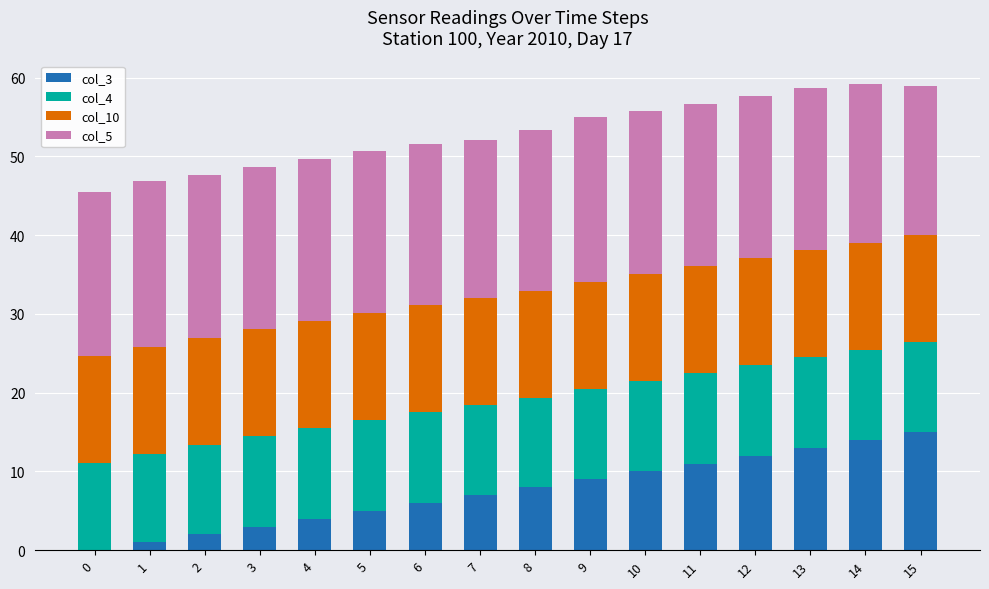

True or false: col_3 has a value of 6.0 at 6.

True